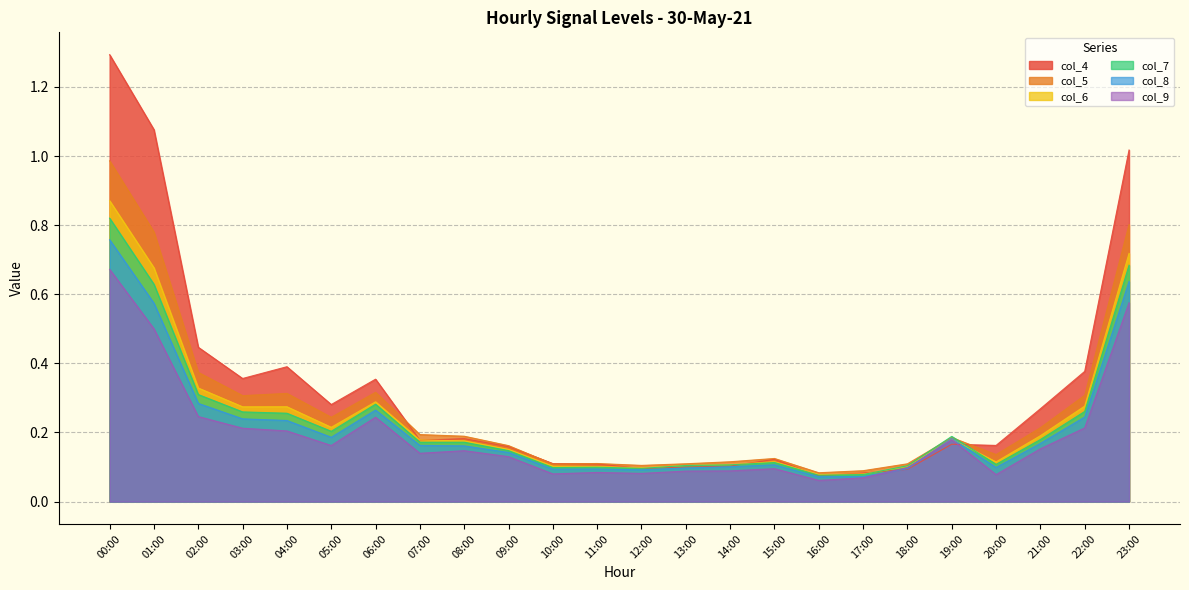

Does the chart have visible grid lines?

Yes